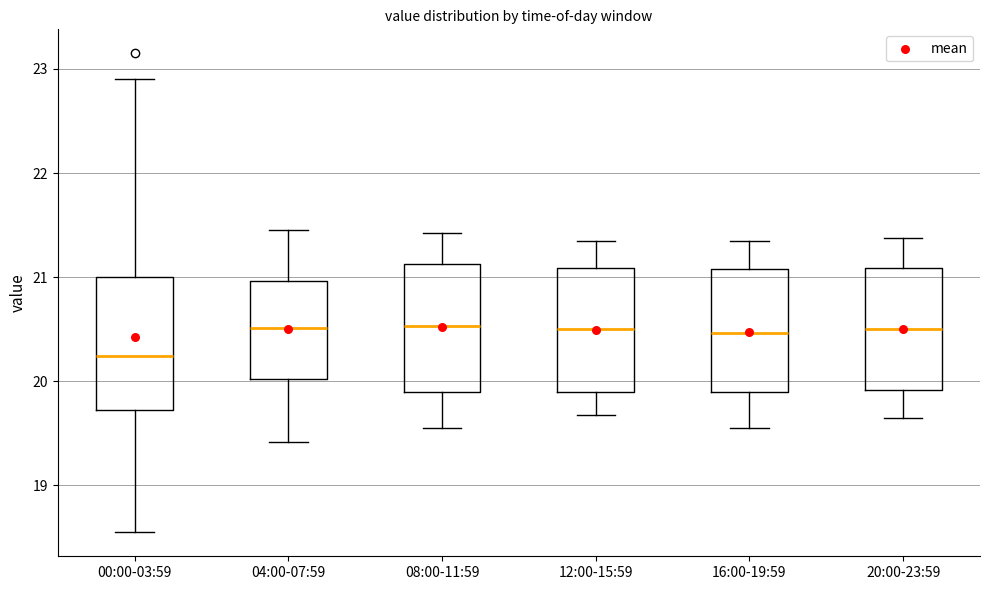

Reading left to right, transcribe this box plot: for each box, give where its median line is, the range the box spans, and where its two whiskers end, as read against the y-axis. The values are not printed on the chart, so give them approximately, as read against the axis.

00:00-03:59: median 20.2, box 19.7 to 21.0, whiskers 18.6 to 22.9
04:00-07:59: median 20.5, box 20.0 to 21.0, whiskers 19.4 to 21.5
08:00-11:59: median 20.5, box 19.9 to 21.1, whiskers 19.6 to 21.4
12:00-15:59: median 20.5, box 19.9 to 21.1, whiskers 19.7 to 21.4
16:00-19:59: median 20.5, box 19.9 to 21.1, whiskers 19.6 to 21.4
20:00-23:59: median 20.5, box 19.9 to 21.1, whiskers 19.7 to 21.4